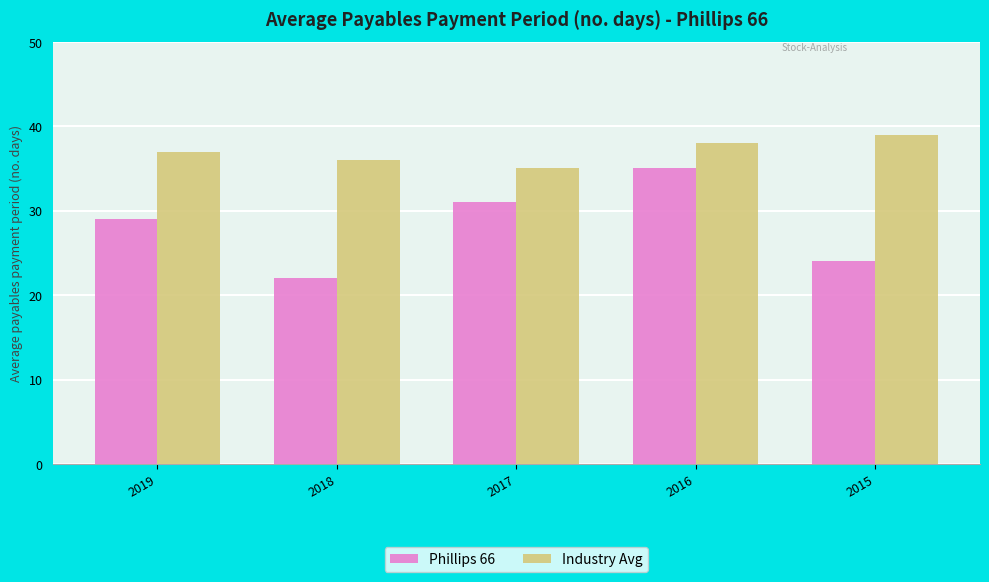

What is the difference between the maximum and second lowest values in the Industry Avg series?

3